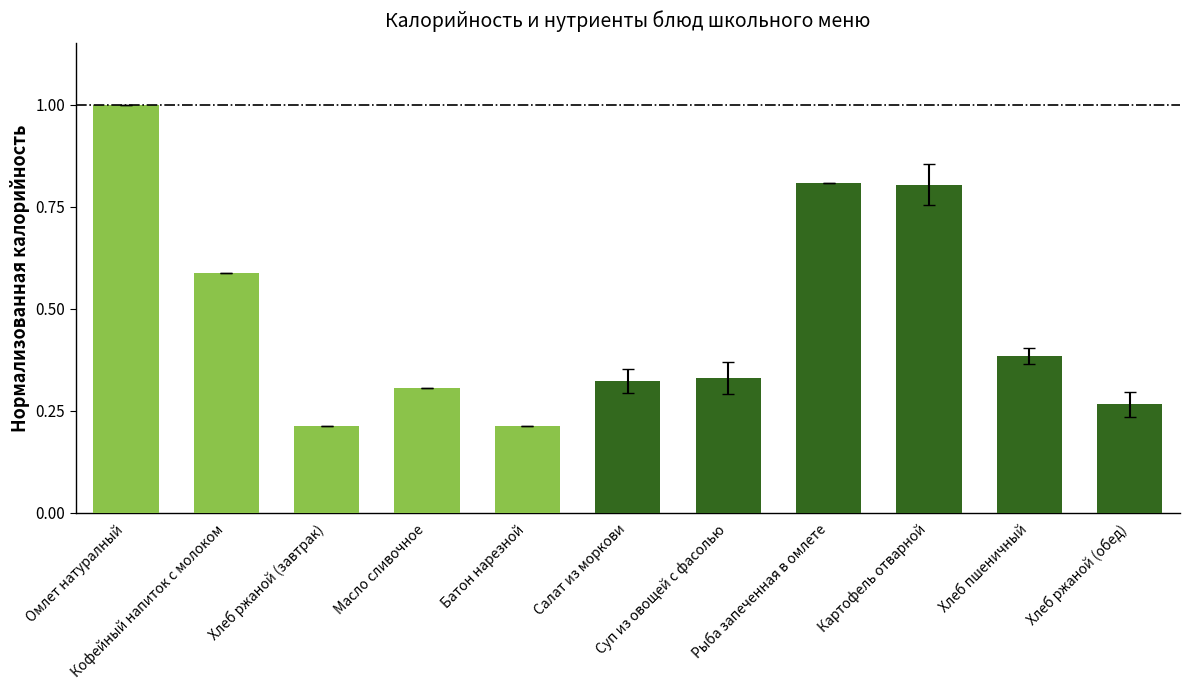

What position from the right is Кофейный напиток с молоком?

10